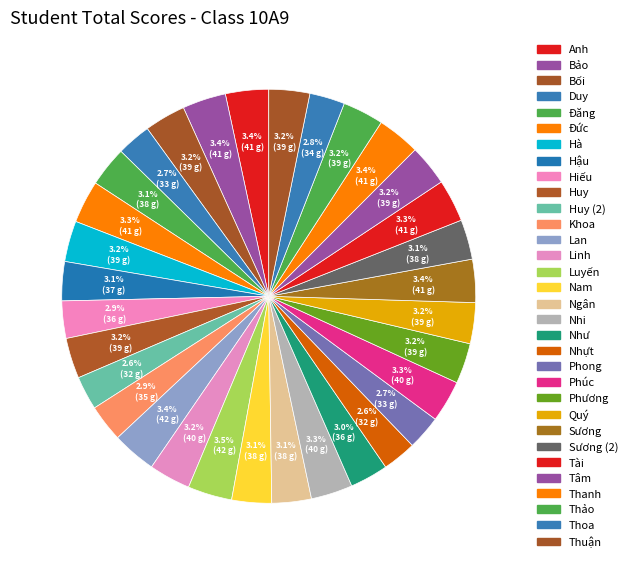

Count the number of slices in the pie.

32